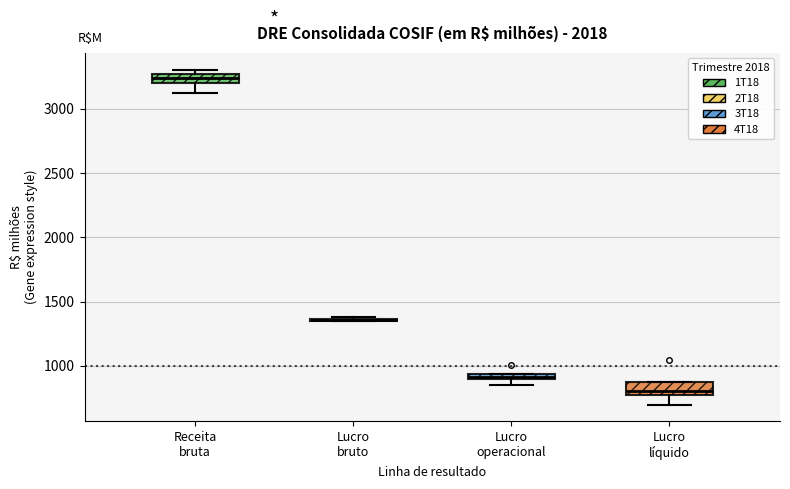

Where is the upper edge of the box for Receita bruta on the y-axis? The values are not printed on the chart, so give them approximately, as read against the axis.

3250